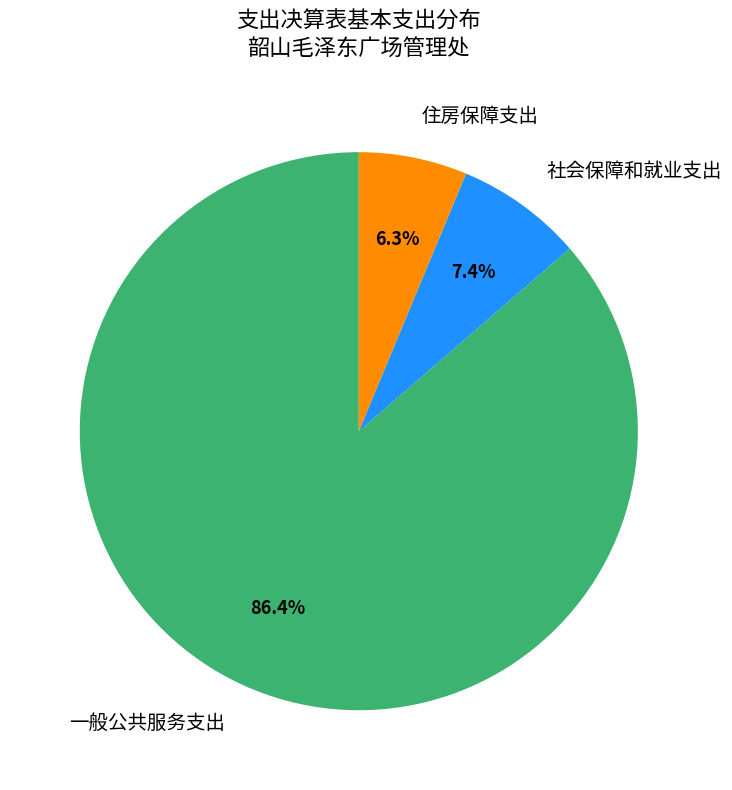

True or false: 一般公共服务支出 accounts for 86% of the total.

True